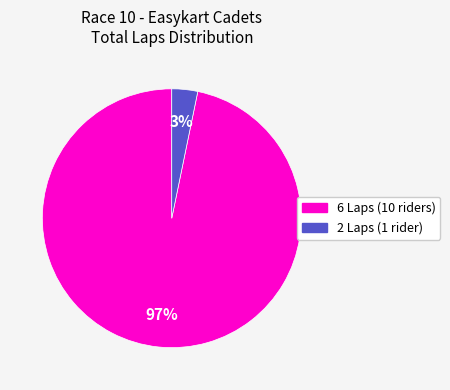

Is it true that 2 Laps (1 rider) is 3% of the pie?

True